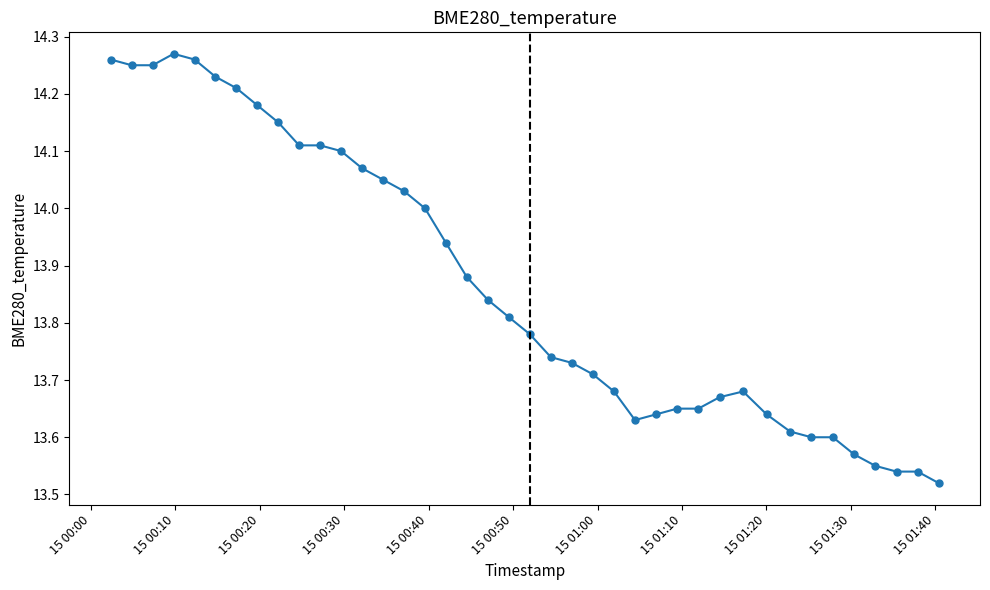

True or false: there are more than 1 points higher than both neighbors.

True